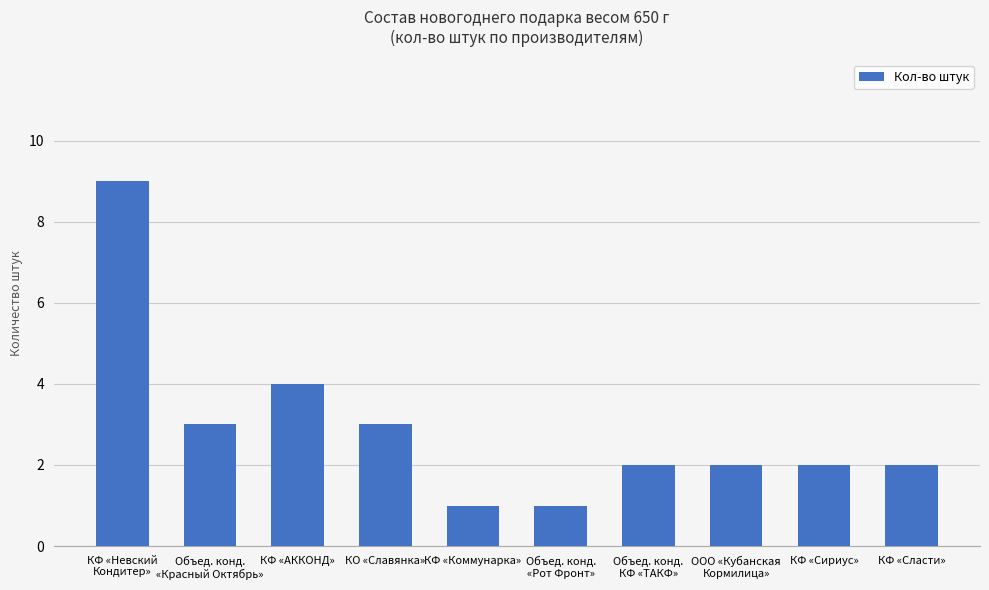

What is the value of the 7th bar from the left?

2